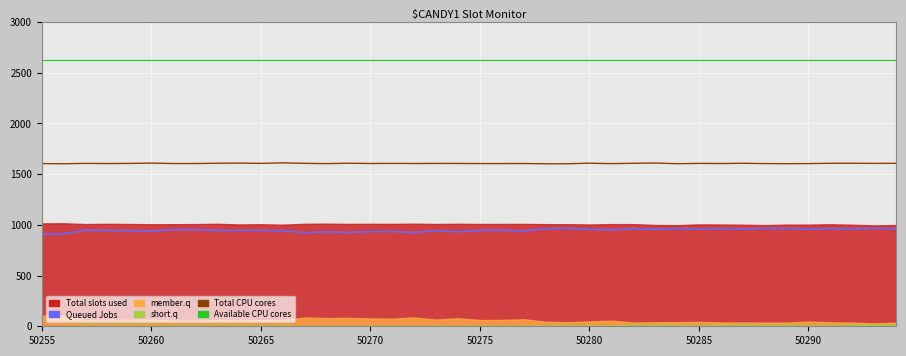

True or false: Total CPU cores and Available CPU cores intersect in this chart.

False